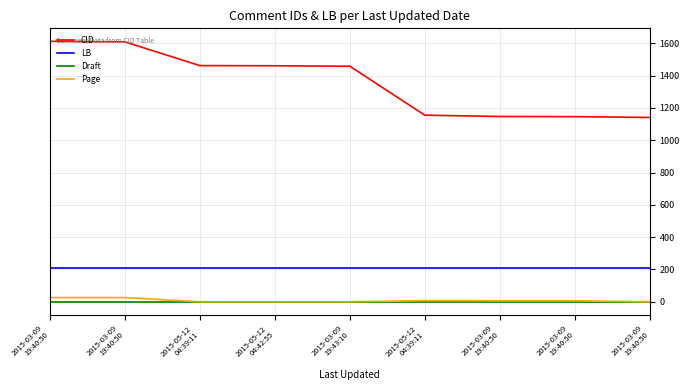

At which label does CID first exceed 1458?

2015-03-09
19:40:50